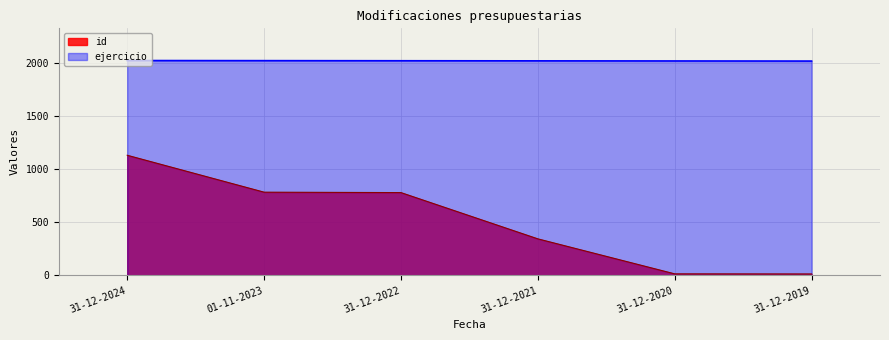

What is the label of the 1st point from the right?

31-12-2019